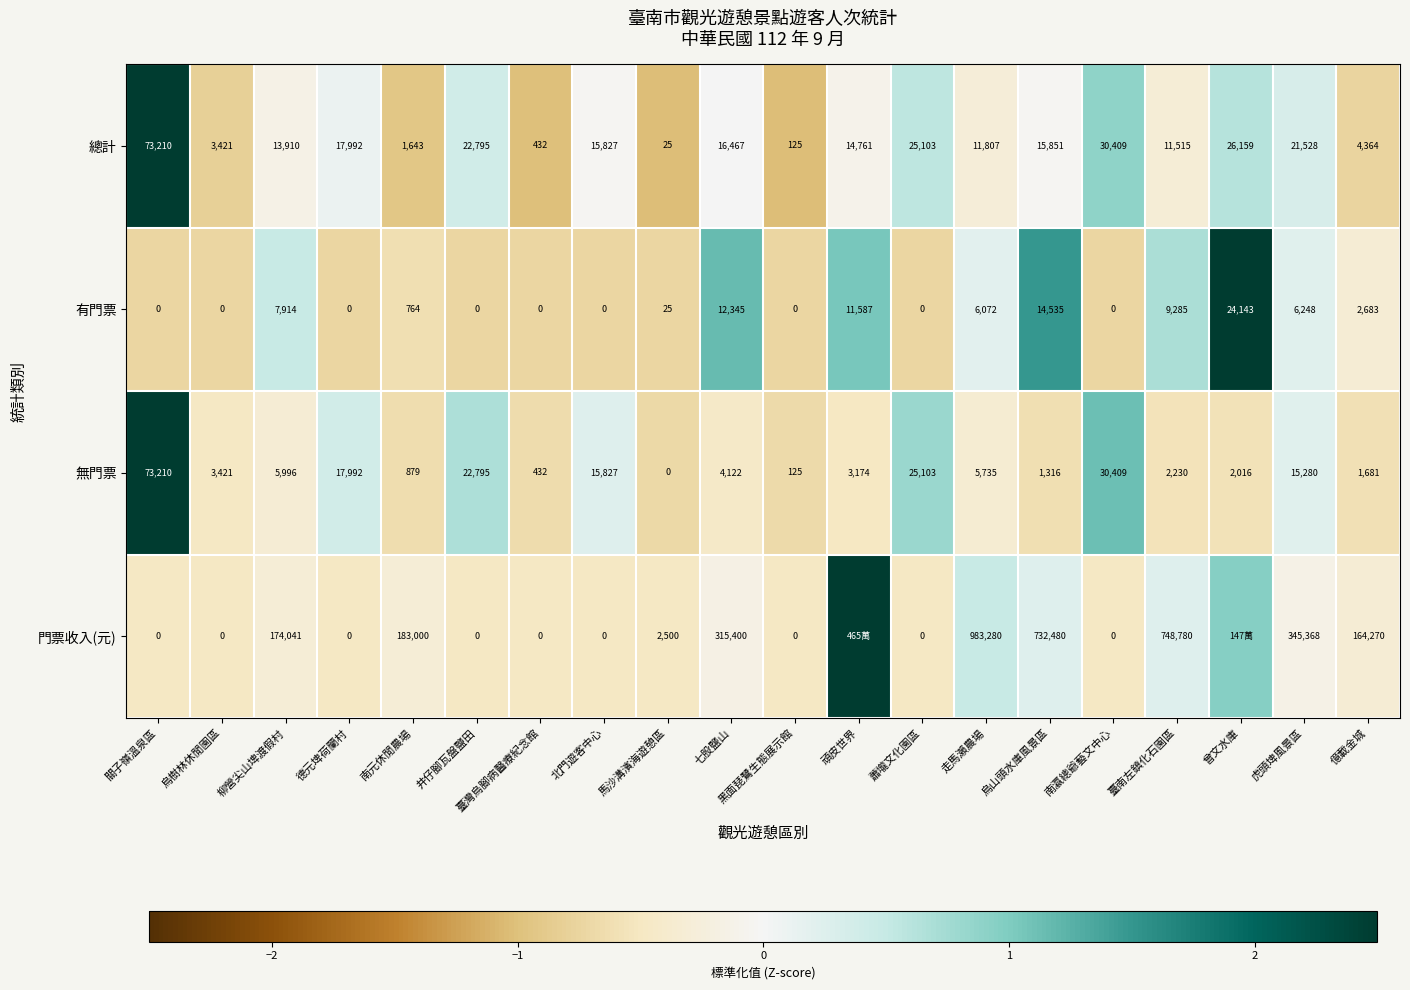

Which series changed the most between 柳營尖山埤渡假村 and 黑面琵鷺生態展示館?

門票收入(元)